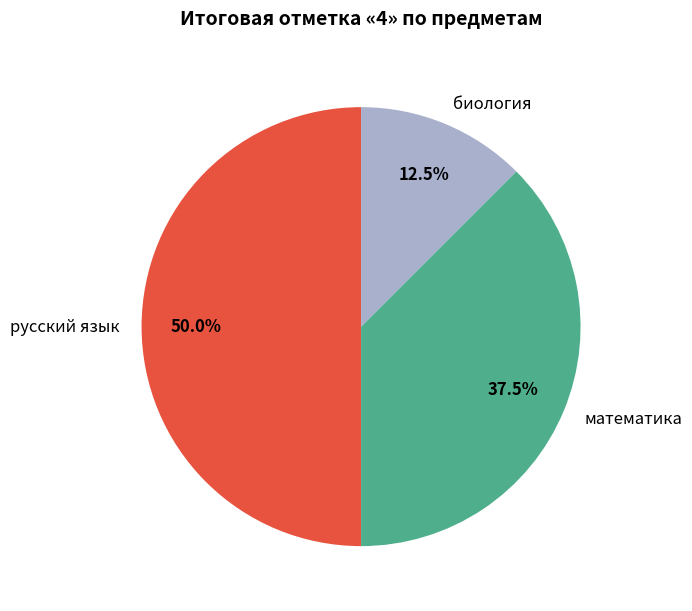

Is it true that русский язык is 50% of the pie?

True